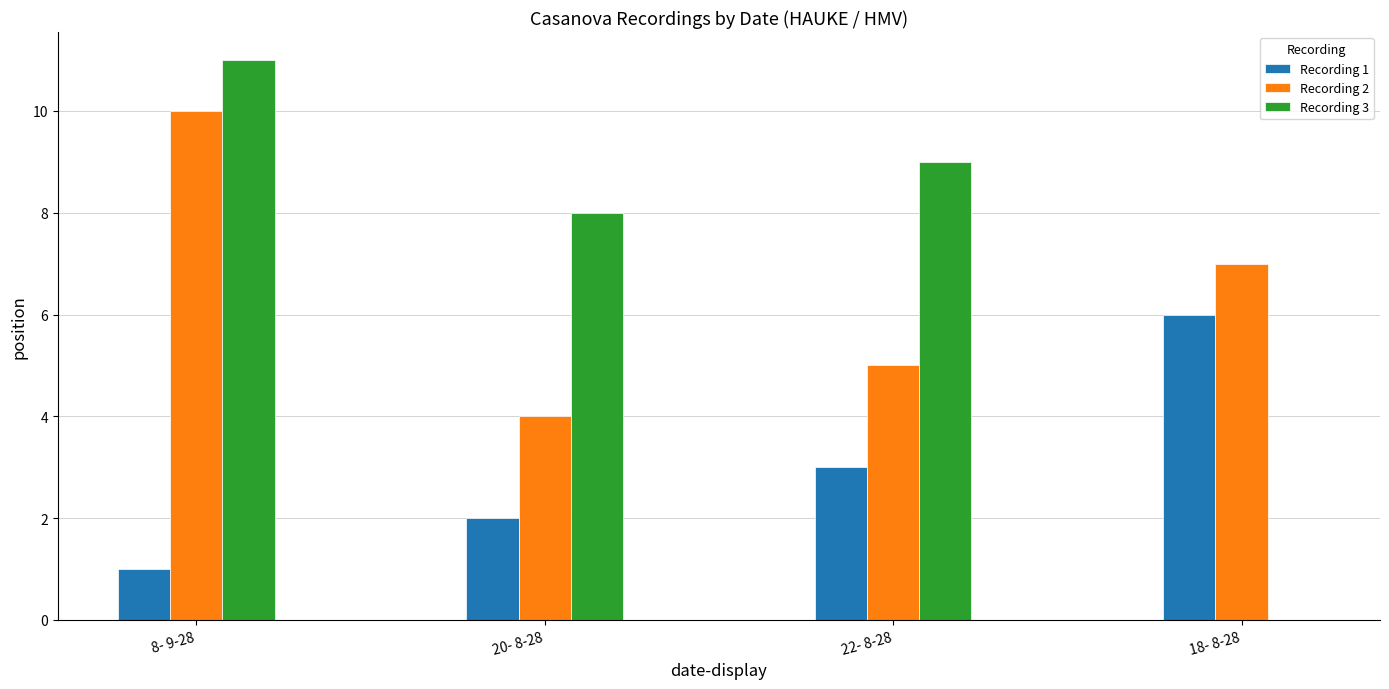

Which category has the highest value across all series?

8- 9-28